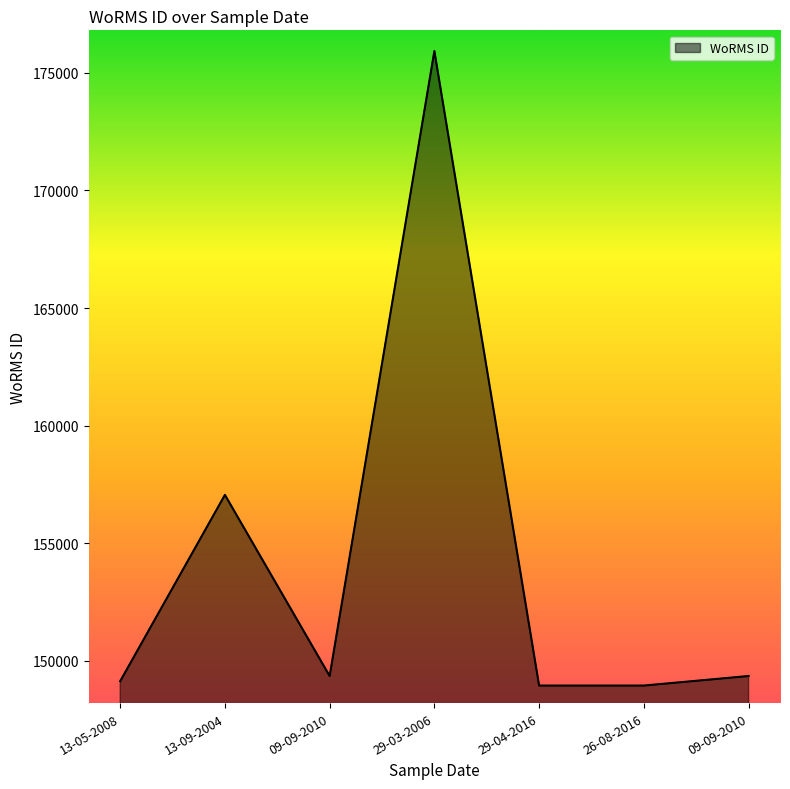

At which category does the data reach its first local peak?

13-09-2004